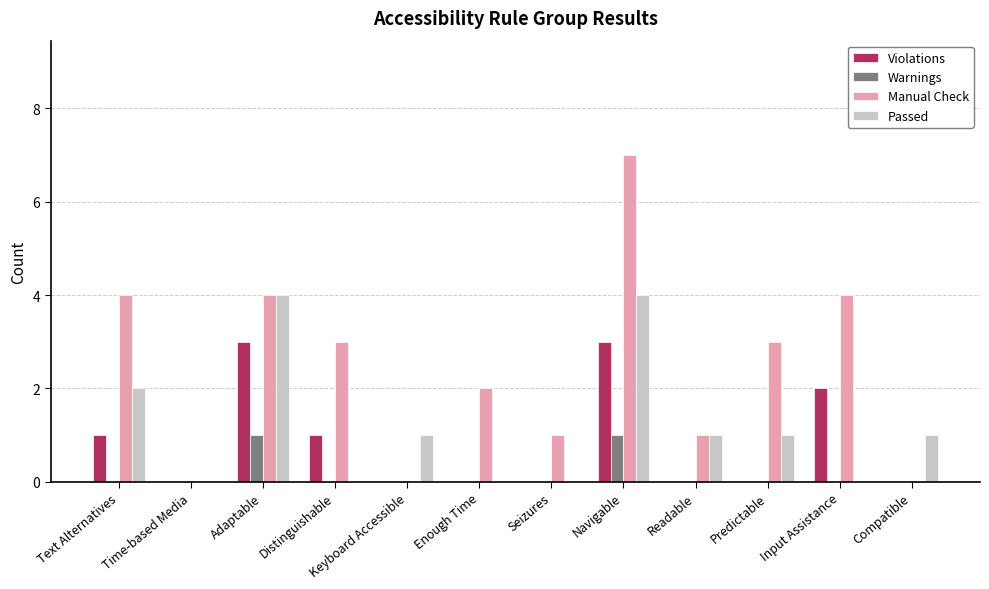

What value does the Passed series have at Navigable?

4